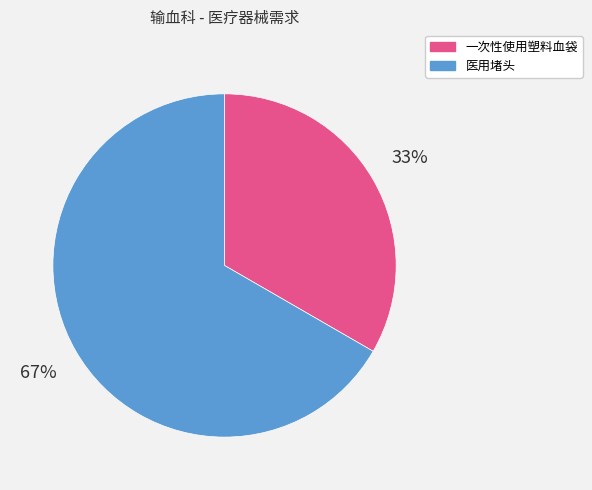

Which category has the biggest portion of the pie?

医用堵头